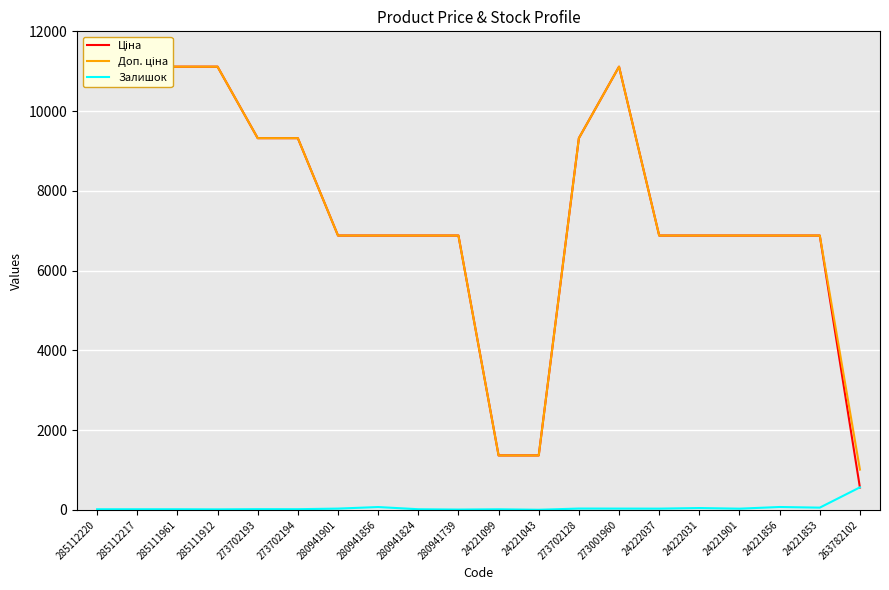

What is the total value across all series at 24221853?

13816.0